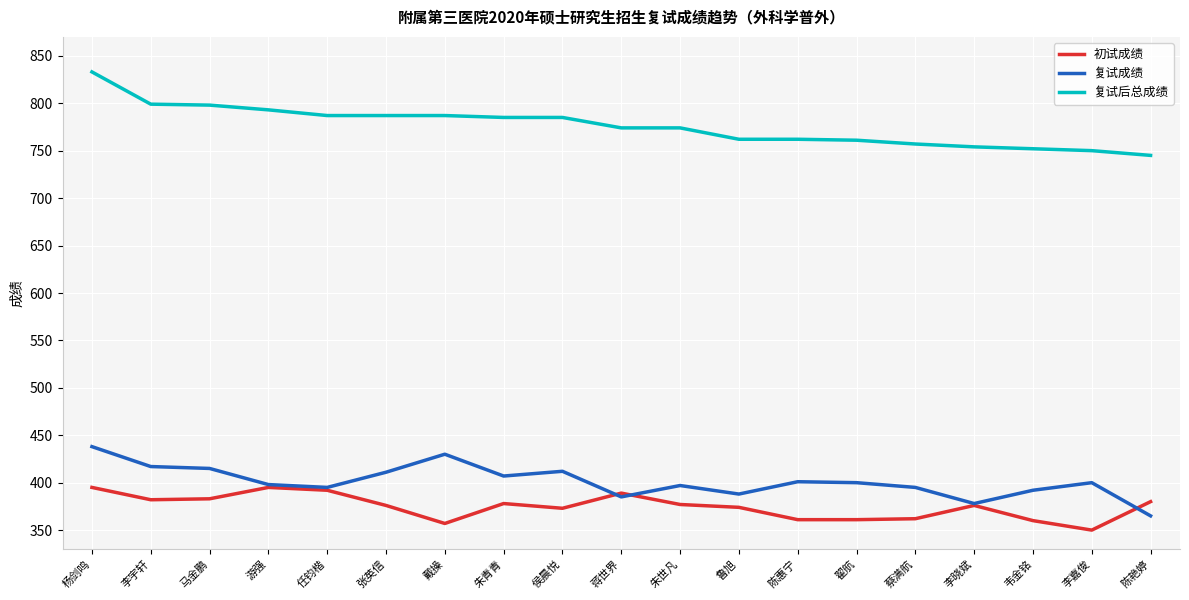

True or false: 初试成绩 has a value of 361 at 陈惠宁.

True